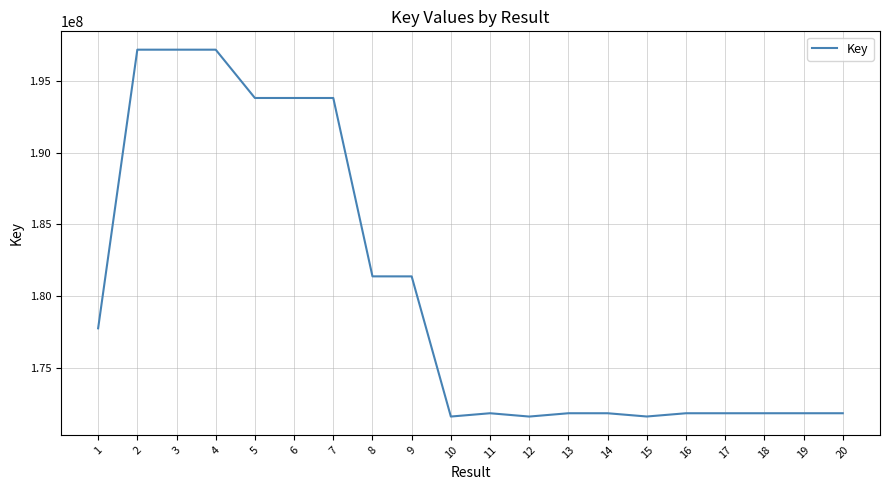

What is the minimum value shown in the chart?

171594378